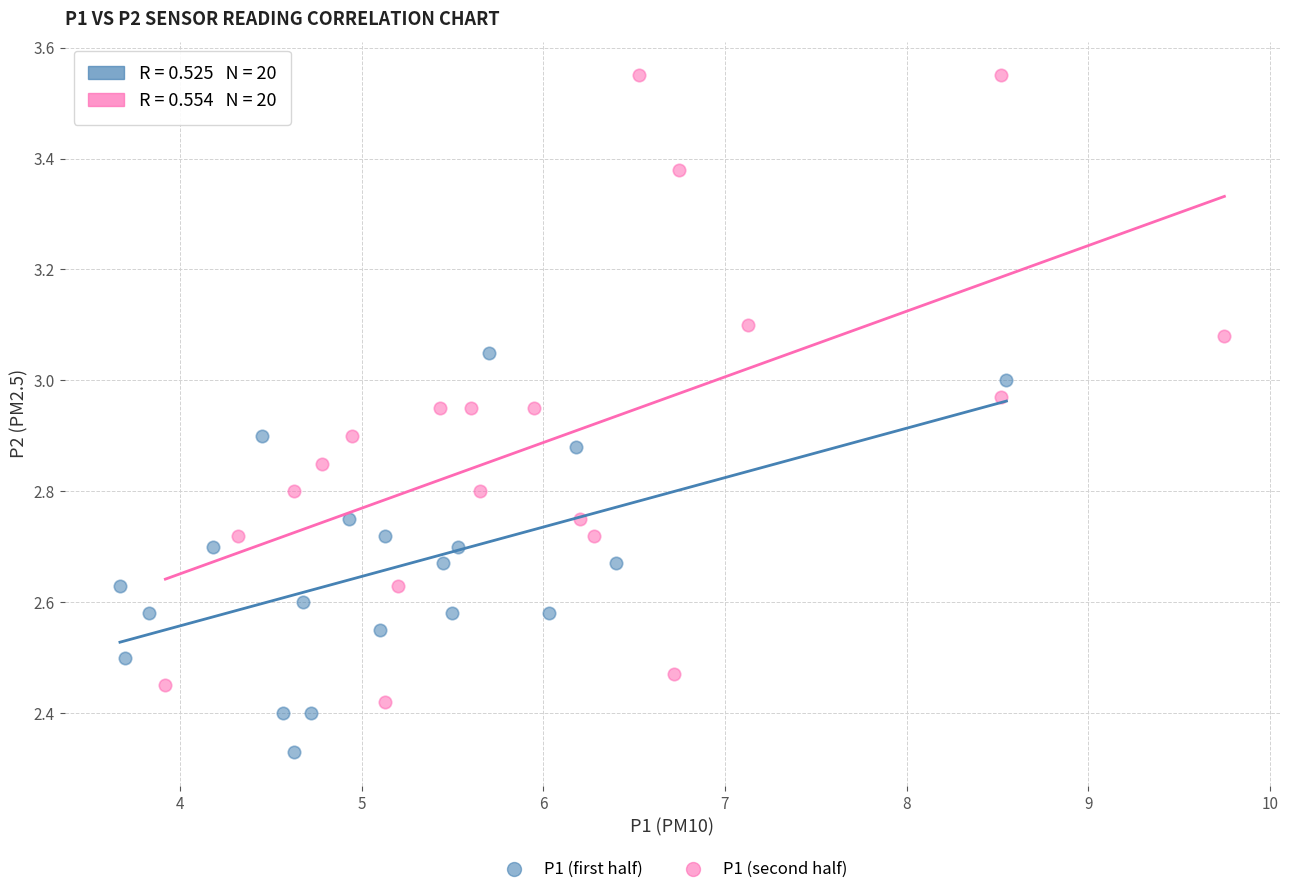

Which series has the largest Y range (max minus min)?

P1 (second half)